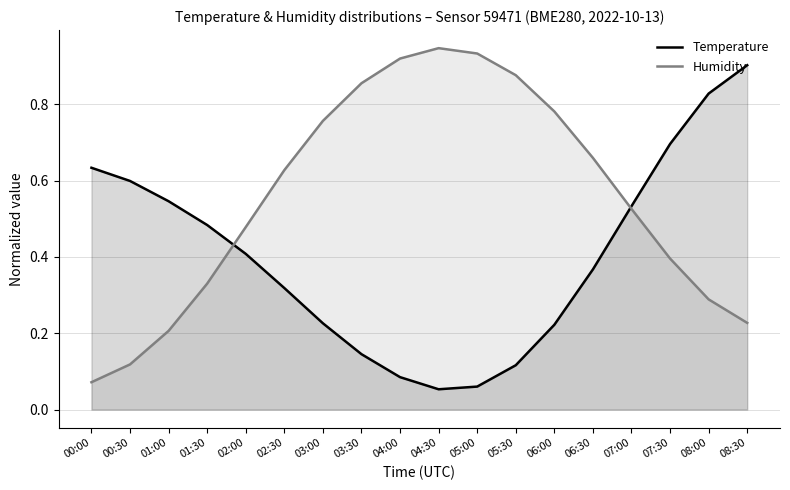

What are all the series names shown in the legend?

Temperature, Humidity